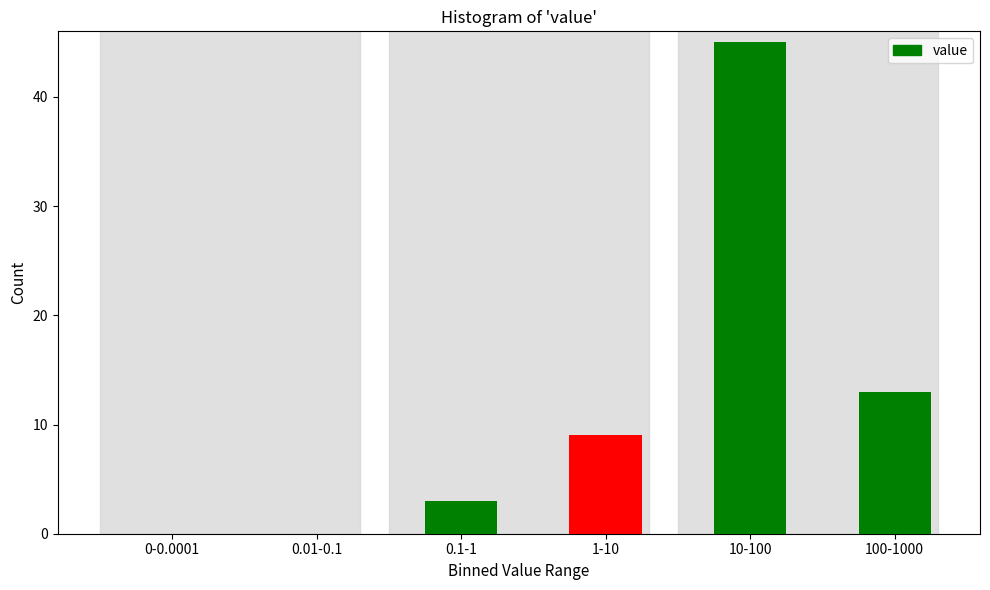

Reading left to right, what are all the values shown in this chart?

0-0.0001=0	0.01-0.1=0	0.1-1=3	1-10=9	10-100=45	100-1000=13